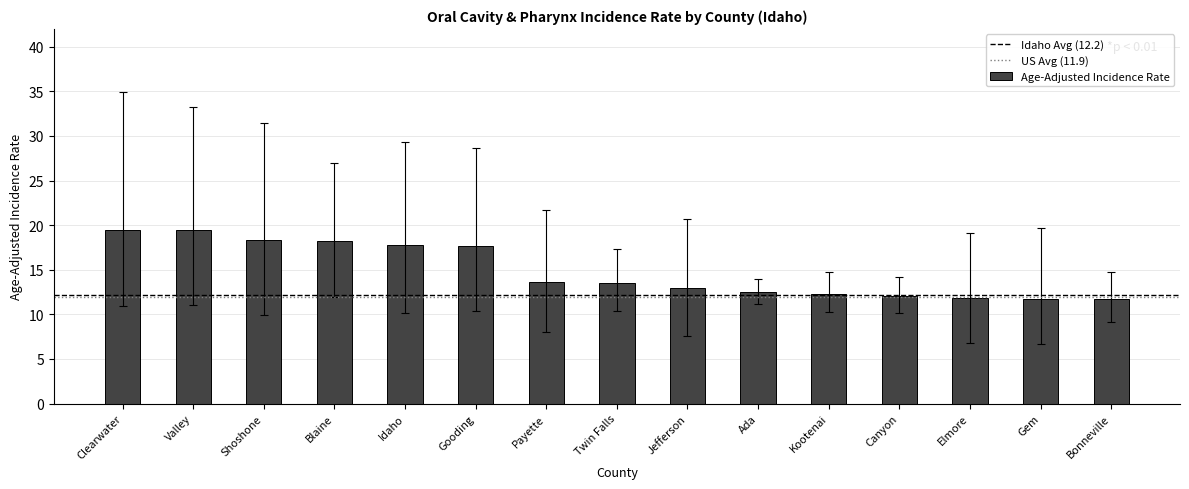

Does the chart contain stacked bars?

No